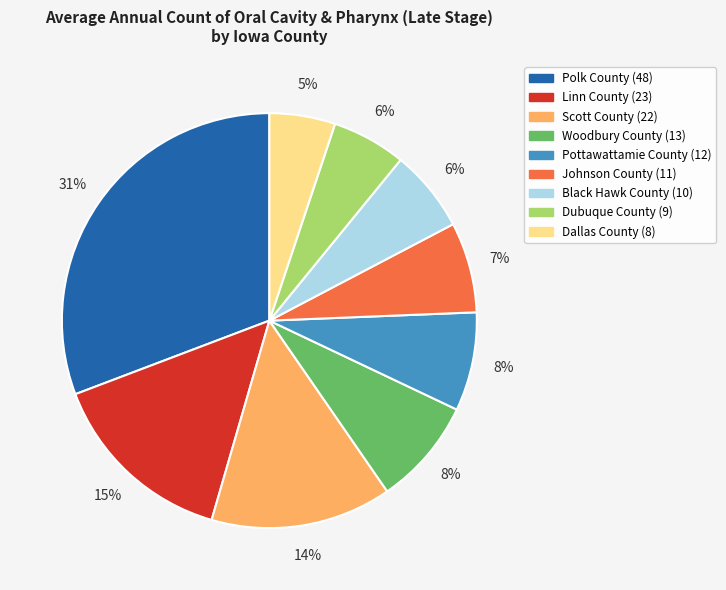

Is Dallas County the majority of the pie?

No